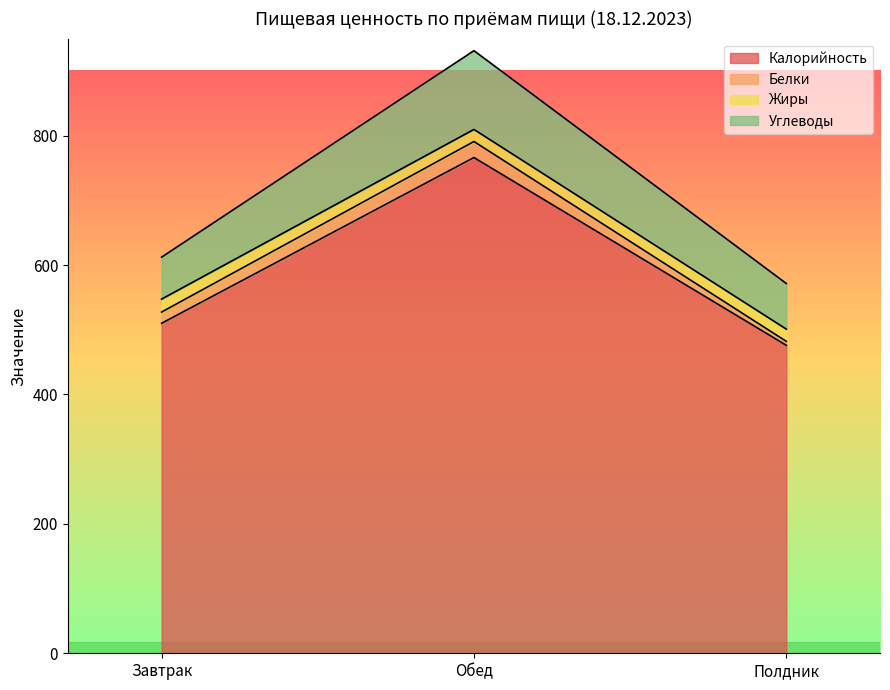

True or false: Калорийность has a value of 510.0 at Завтрак.

True